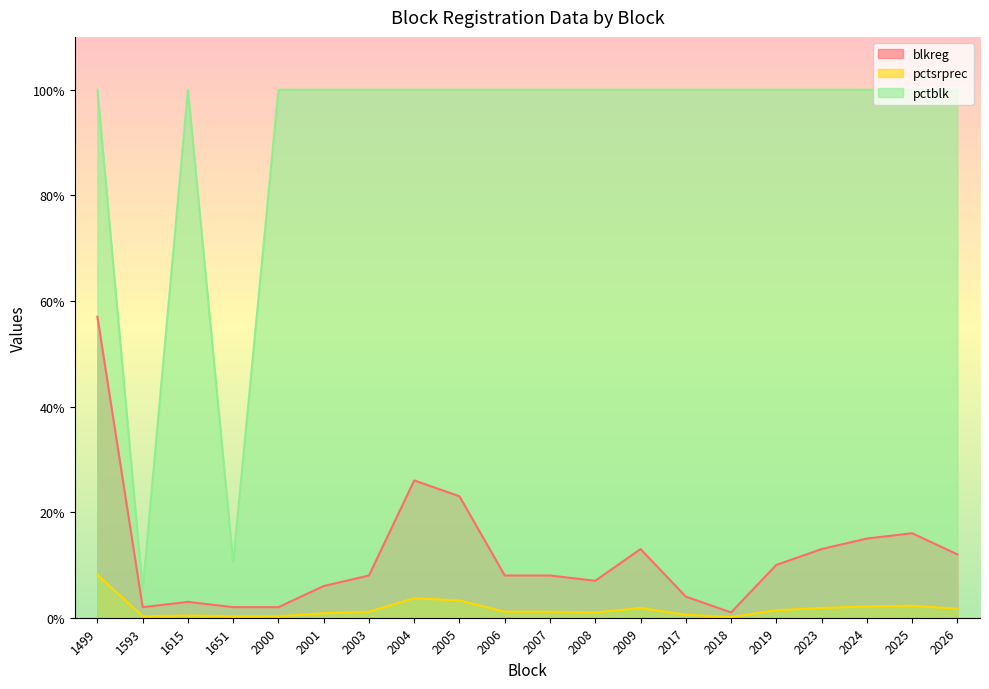

Which series changed the most between 2000 and 2024?

blkreg